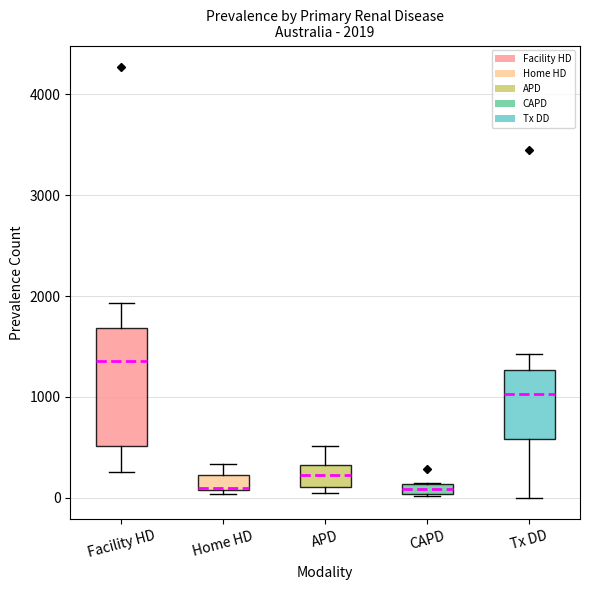

Which box is the tallest, from its lower edge to its upper edge?

Facility HD